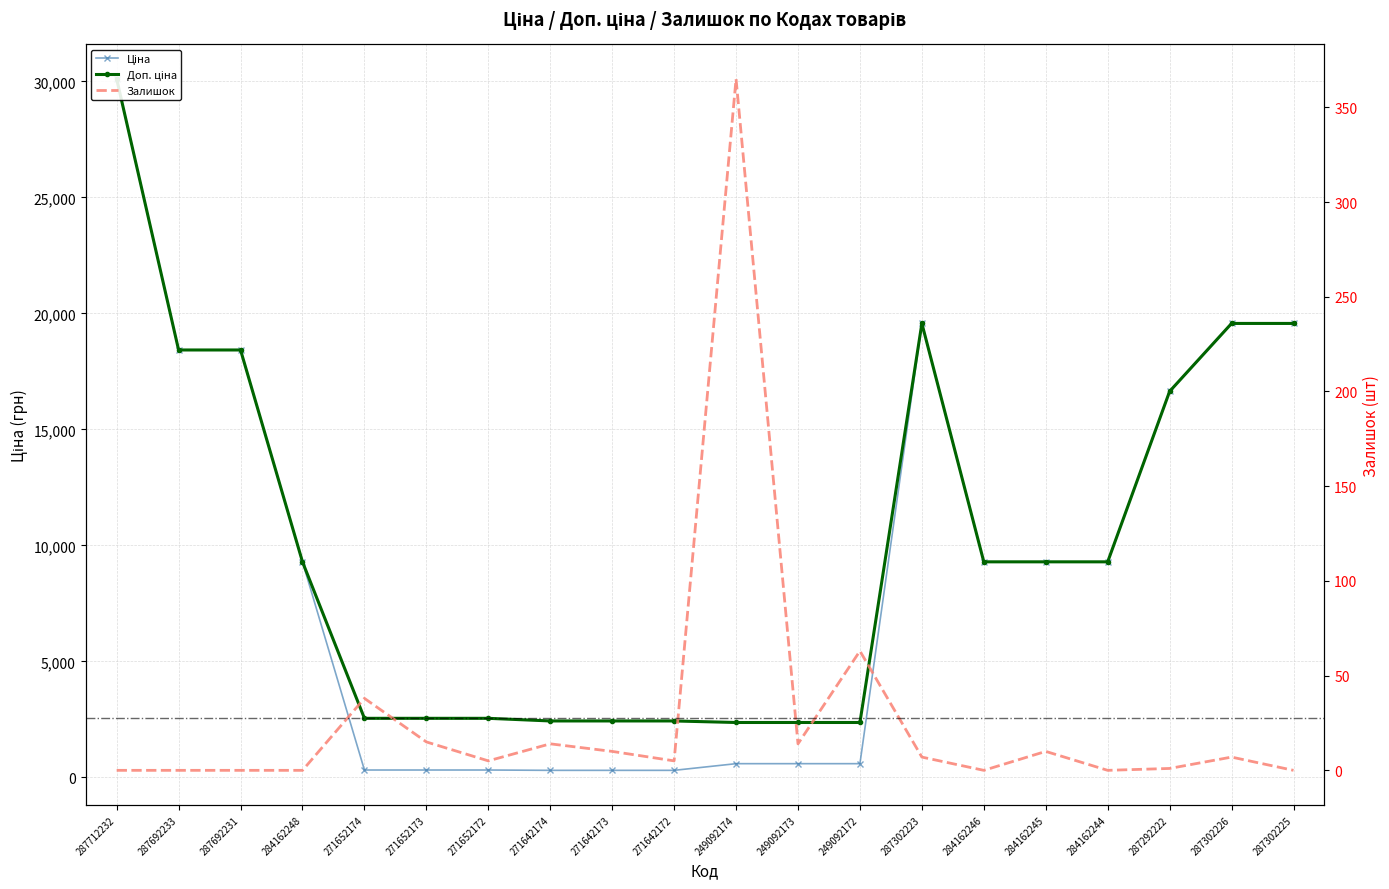

Is the value of Доп. ціна at 284162245 greater than the value of Ціна at 287292222?

No